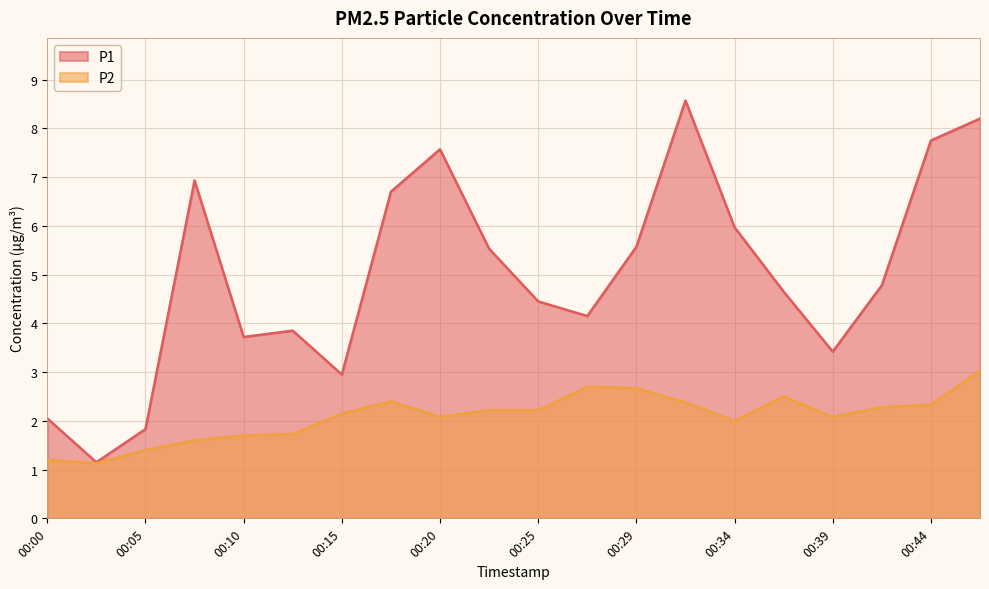

At 00:32, list the series in order from smallest to largest.

P2, P1